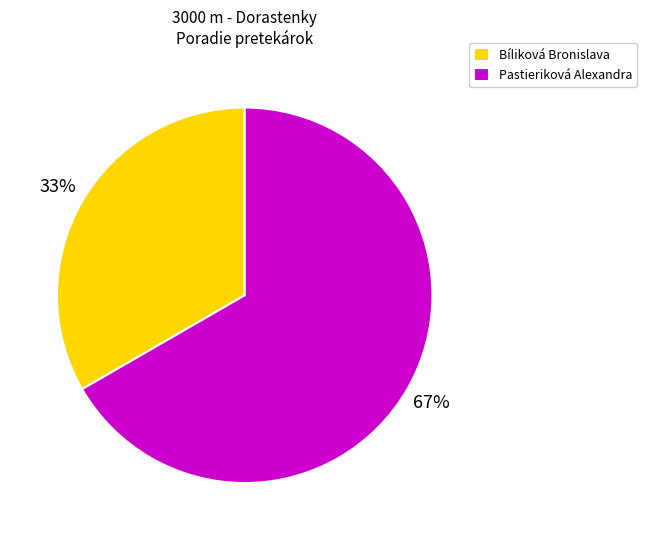

To the nearest percent, what is the average slice percentage?

50%